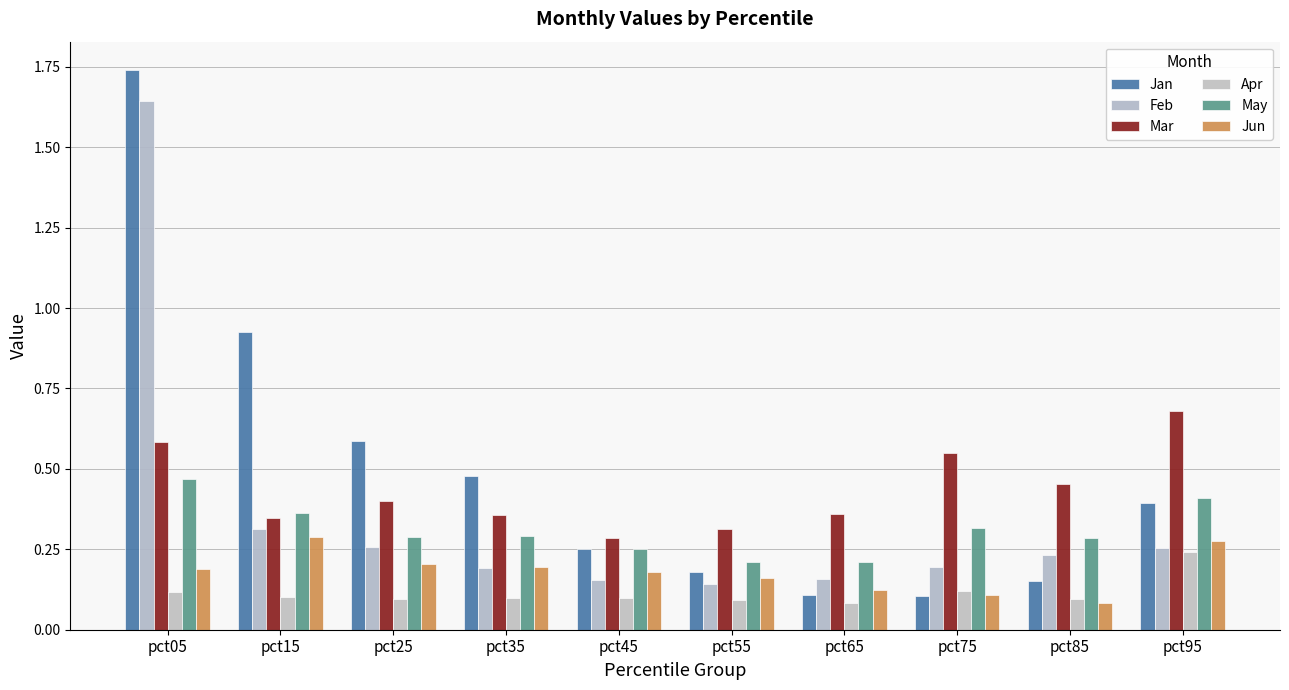

The value of Jun at pct35 is 0.2. True or false?

True